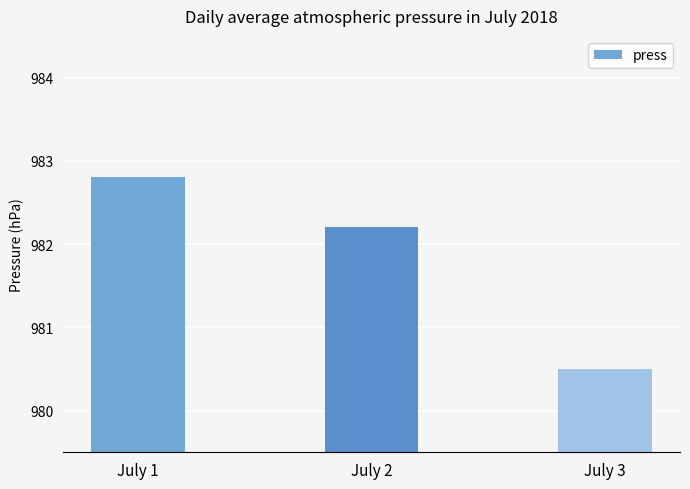

What is the greatest value displayed?

982.8